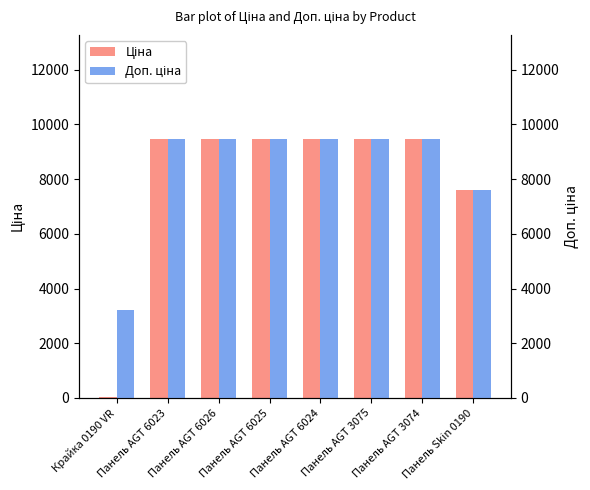

What is the label of the 5th bar from the left?

Панель AGT 6024